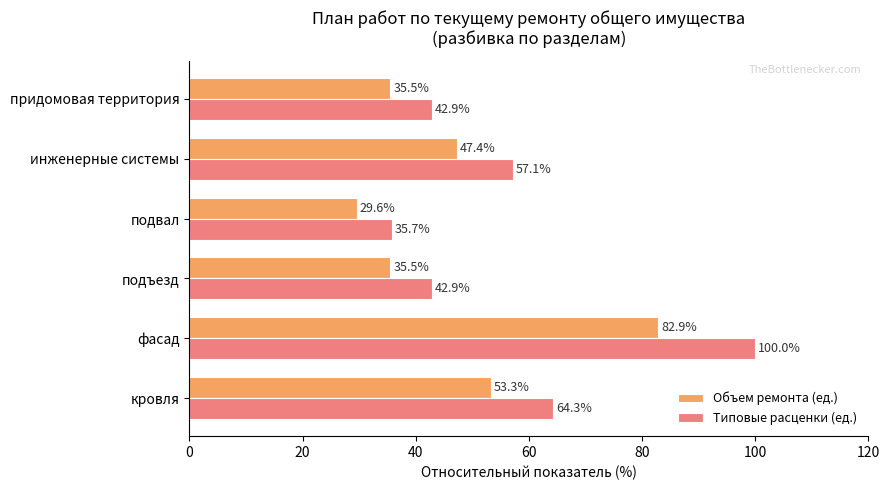

Which series has the largest range (max minus min)?

Типовые расценки (ед.)